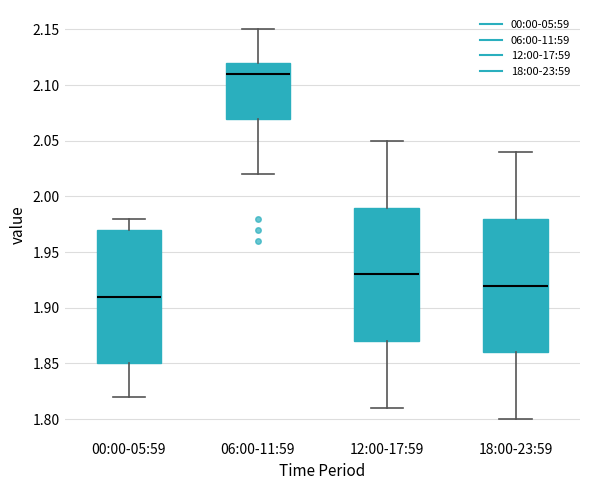

Where does the upper whisker of the box for 18:00-23:59 end on the y-axis? The values are not printed on the chart, so give them approximately, as read against the axis.

2.04